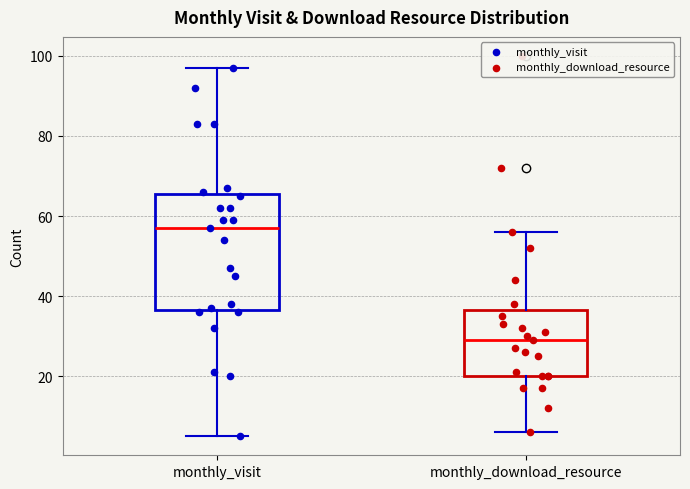

Comparing the boxes themselves (not the whiskers), which one is the tallest?

monthly_visit